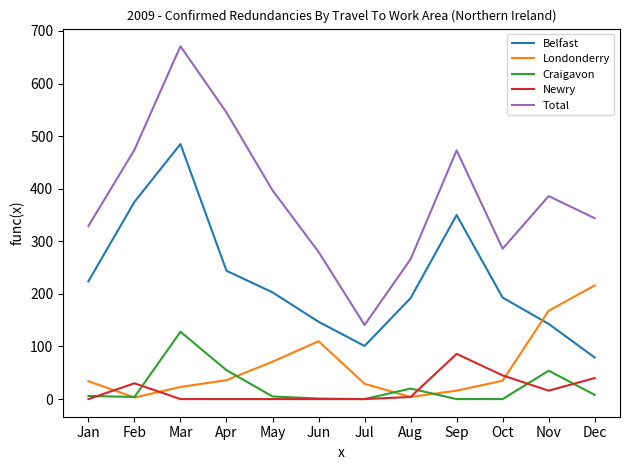

After their last crossing, which series has the higher values: Craigavon or Londonderry?

Londonderry